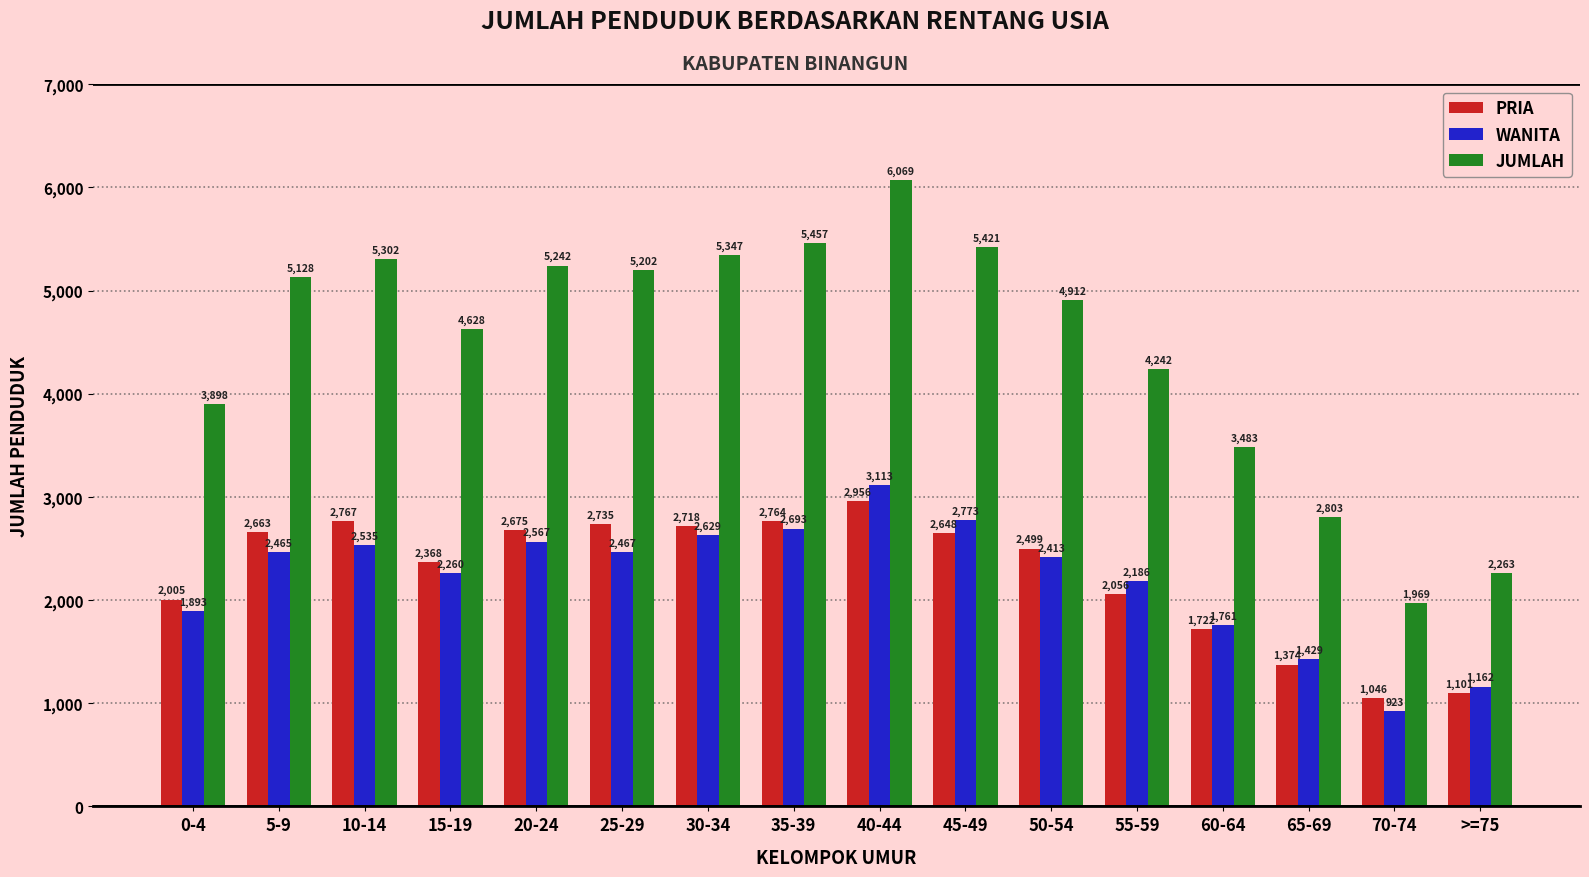

Which series has the largest range (max minus min)?

JUMLAH